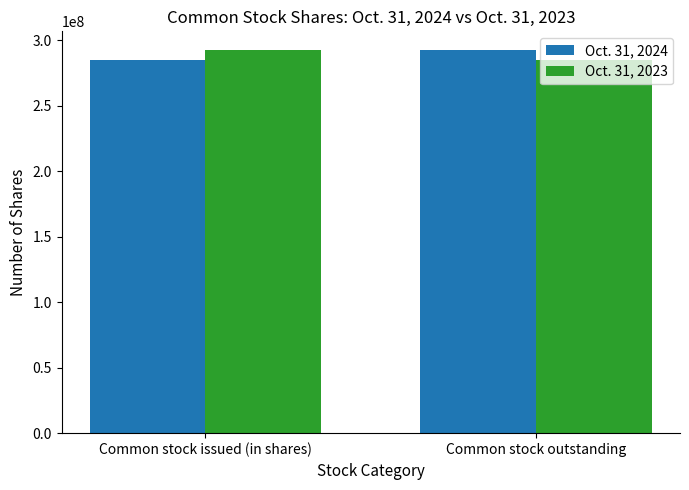

What is the difference between the highest and lowest values at Common stock issued (in shares)?

6930230